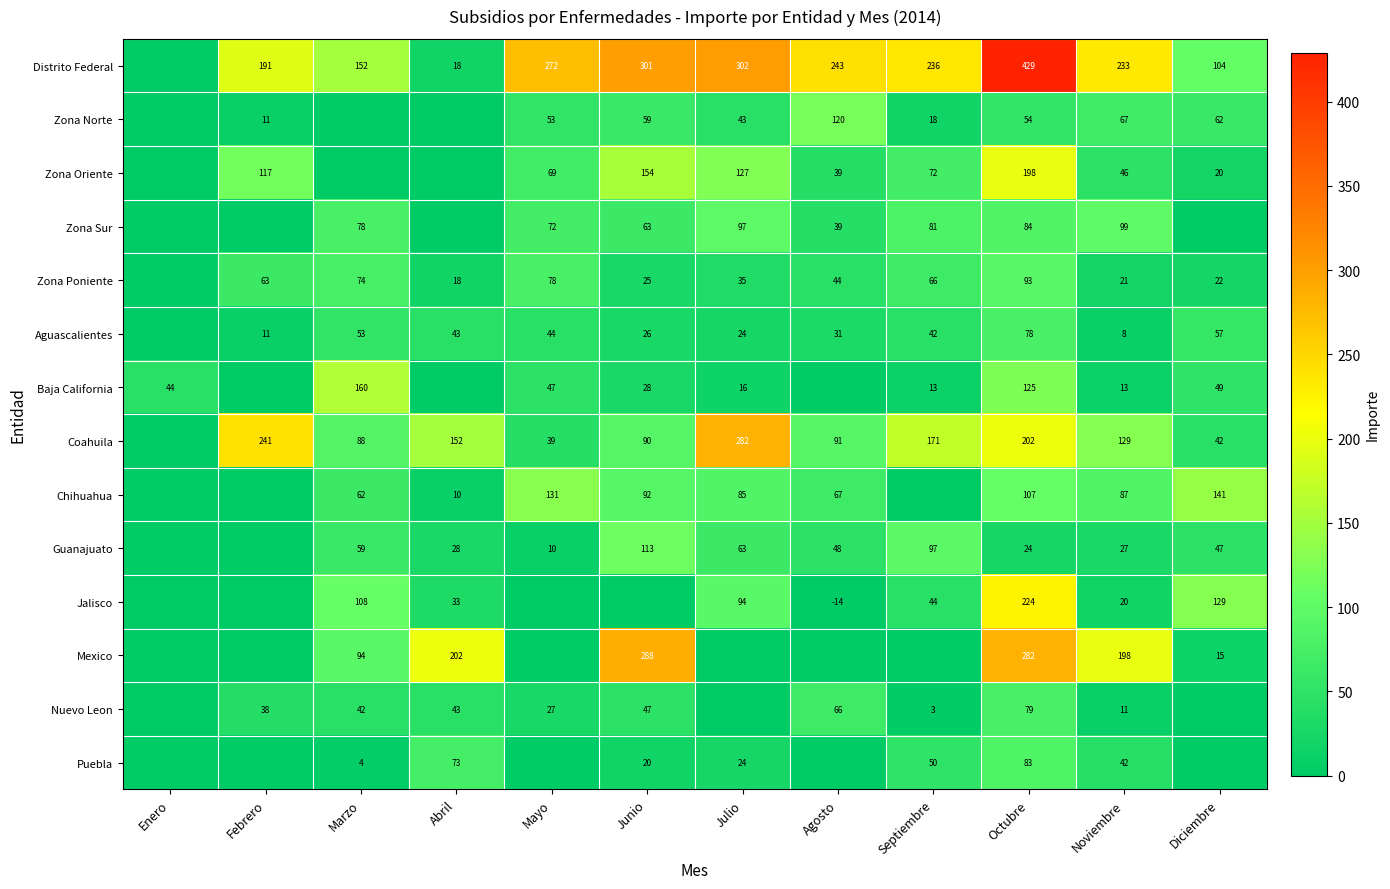

Rank the series at Noviembre from lowest to highest value.

Aguascalientes, Nuevo Leon, Baja California, Jalisco, Zona Poniente, Guanajuato, Puebla, Zona Oriente, Zona Norte, Chihuahua, Zona Sur, Coahuila, Mexico, Distrito Federal